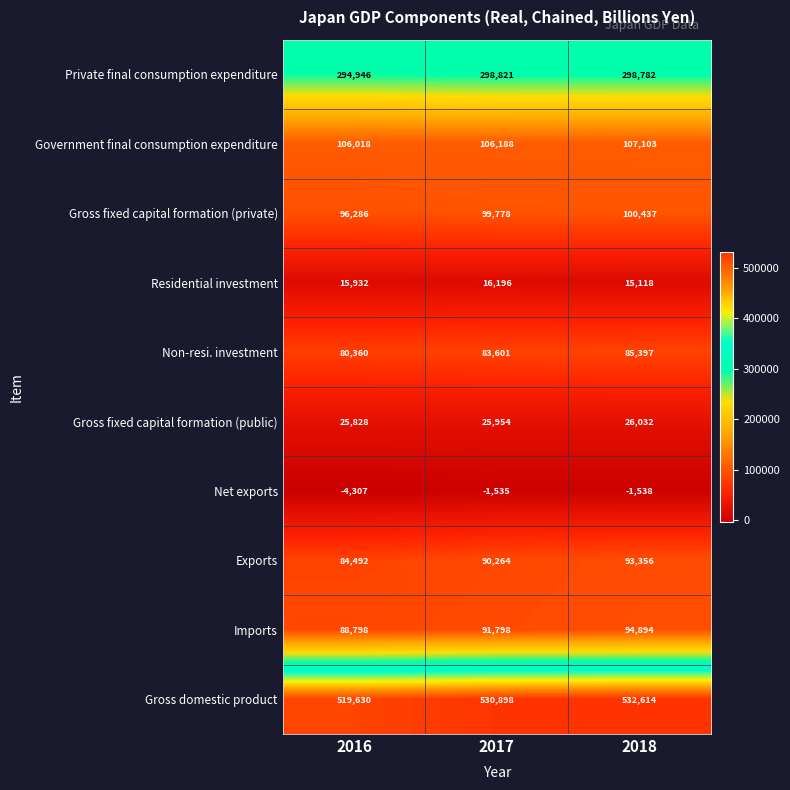

Rank the series at 2016 from lowest to highest value.

Net exports, Residential investment, Gross fixed capital formation (public), Non-resi. investment, Exports, Imports, Gross fixed capital formation (private), Government final consumption expenditure, Private final consumption expenditure, Gross domestic product